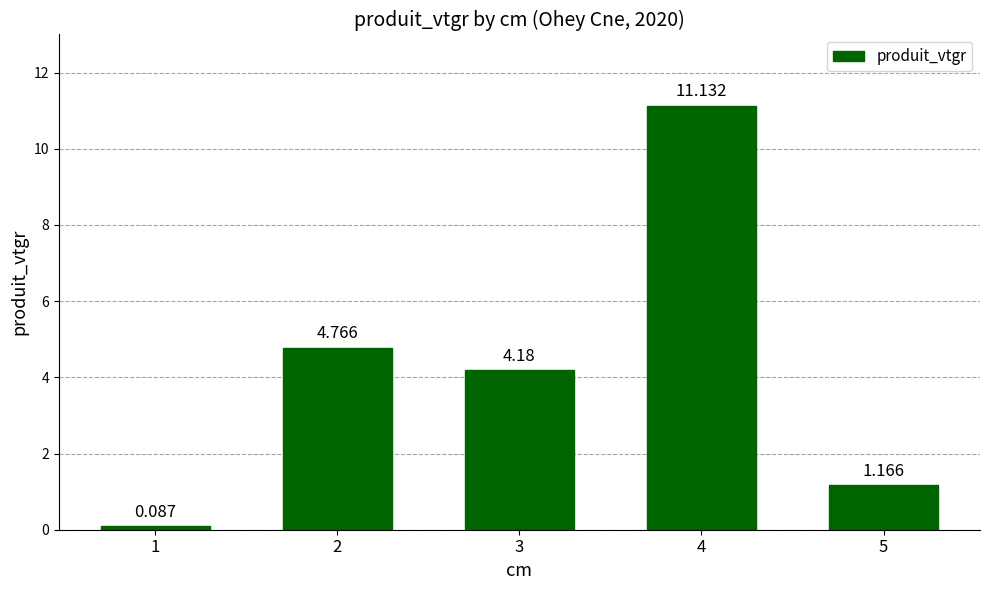

How many series are shown in this chart?

1